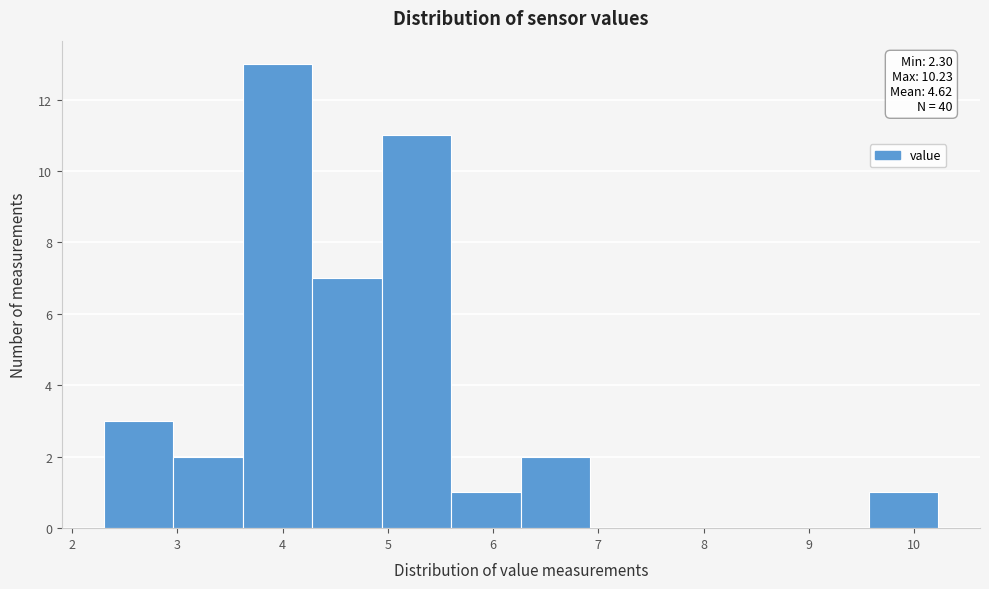

Over which range of the x-axis is the bar tallest?

3.6 to 4.3